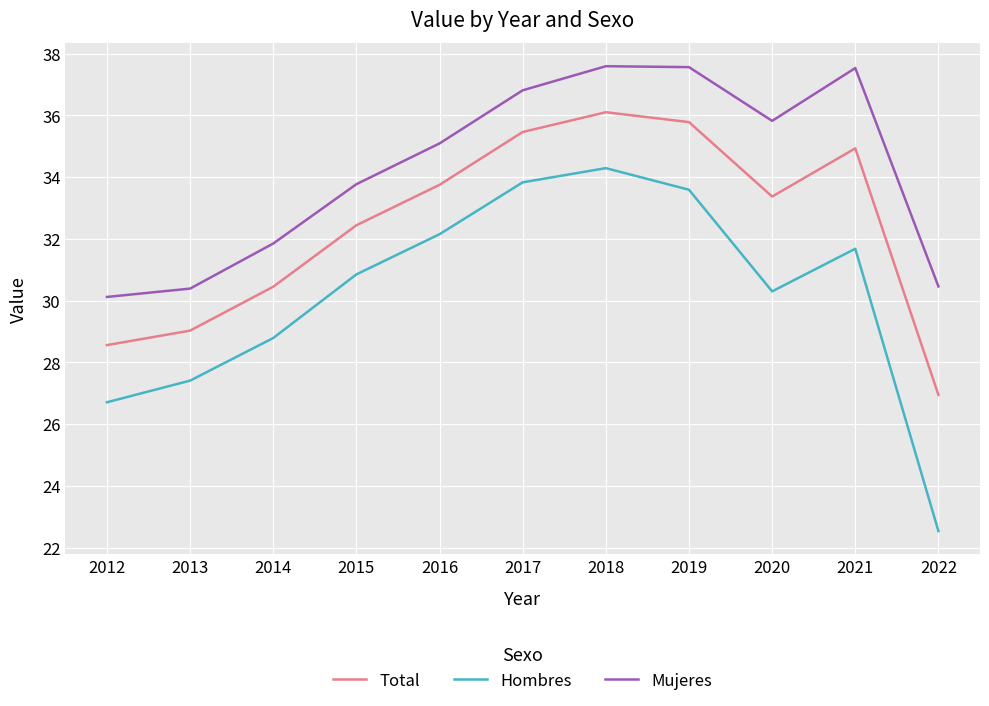

What is the lowest value of the Mujeres series?

30.1